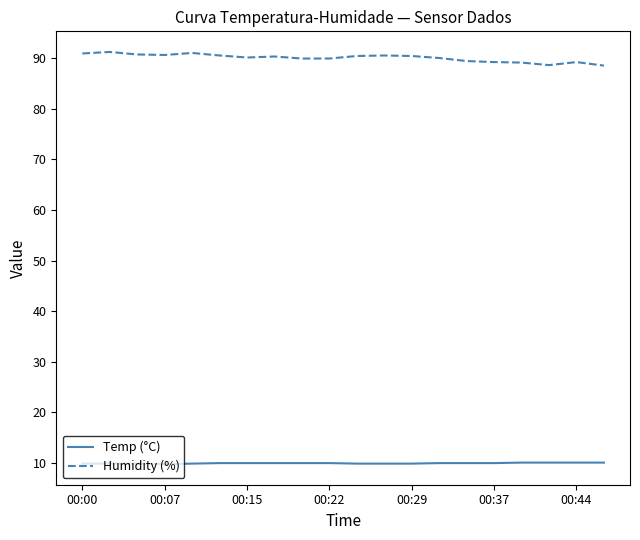

What is the difference between the second highest and minimum values in the Humidity (%) series?

2.5